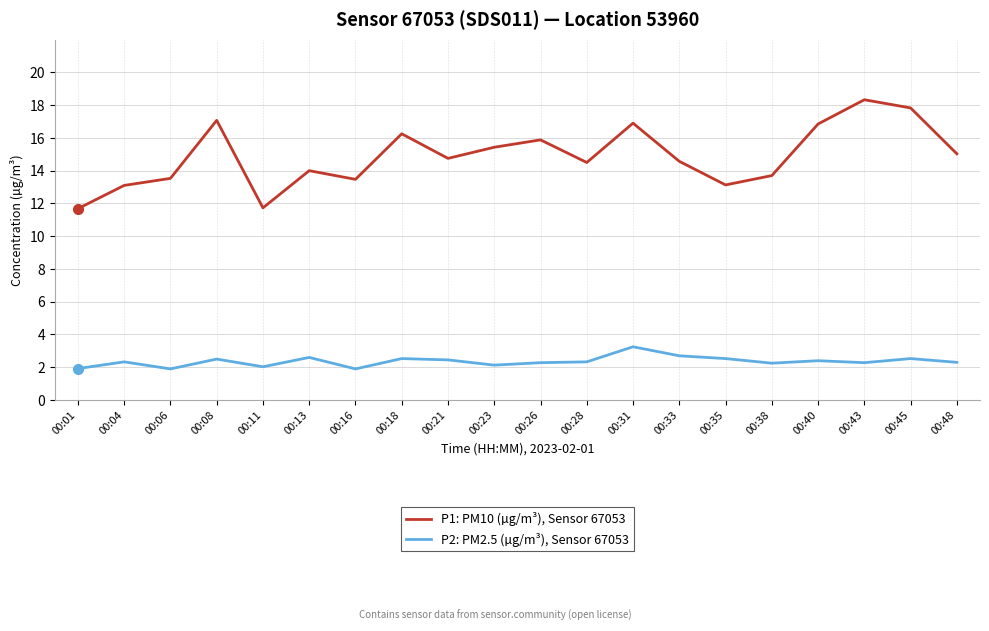

What is the difference between the highest and lowest values at 00:45?

15.3